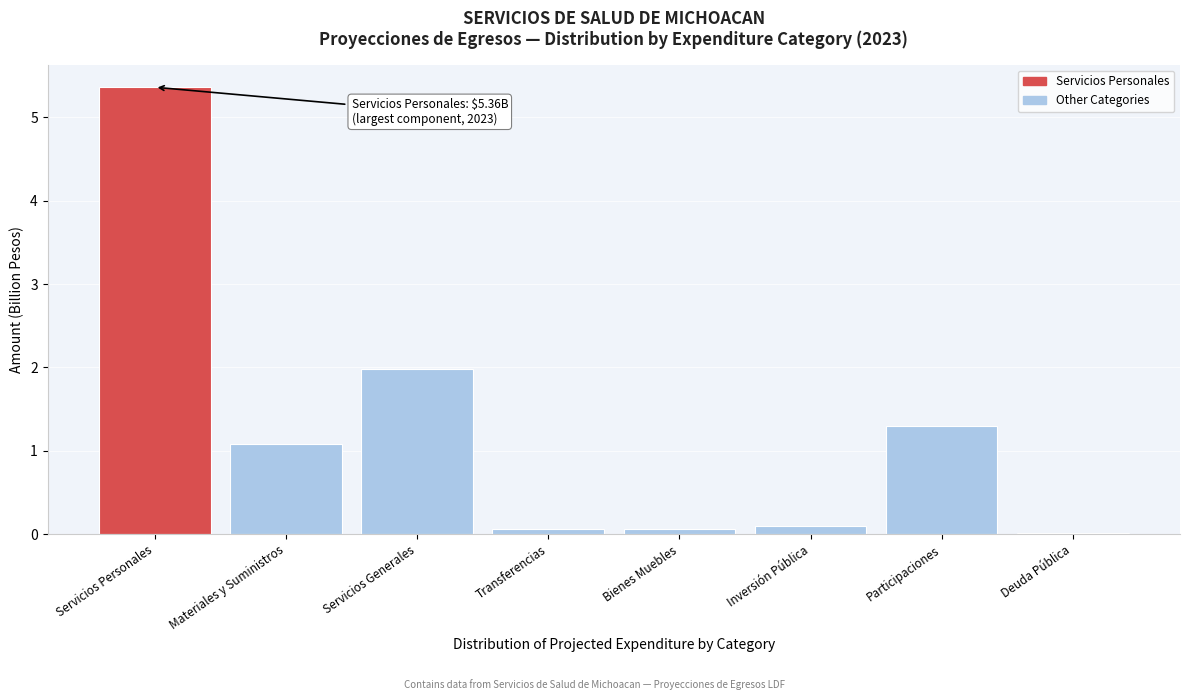

What is the sum of all values?

10.0